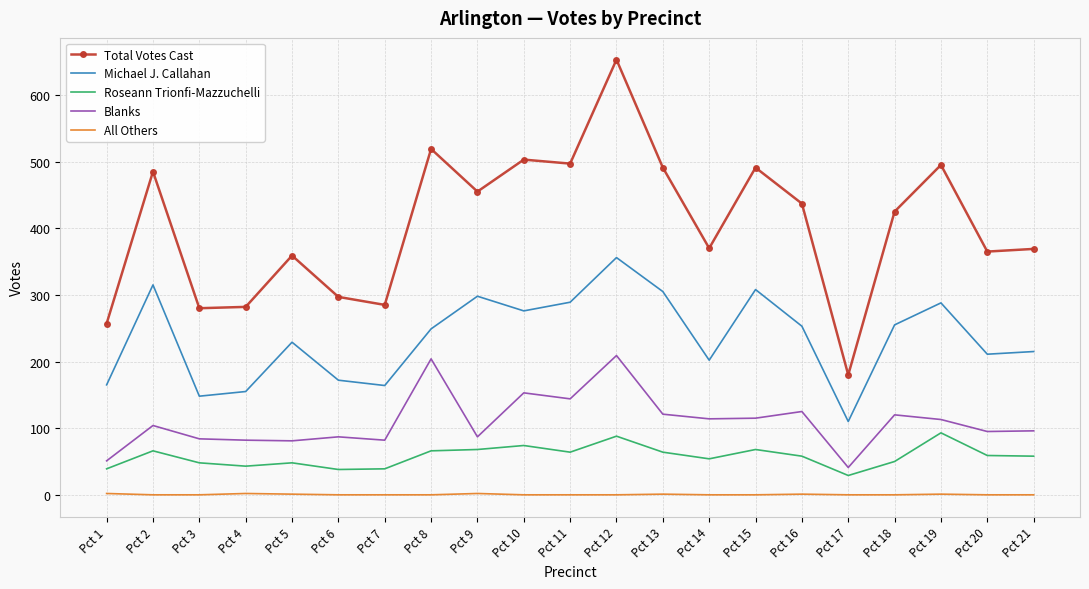

At how many categories does at least one series exceed 472?

8